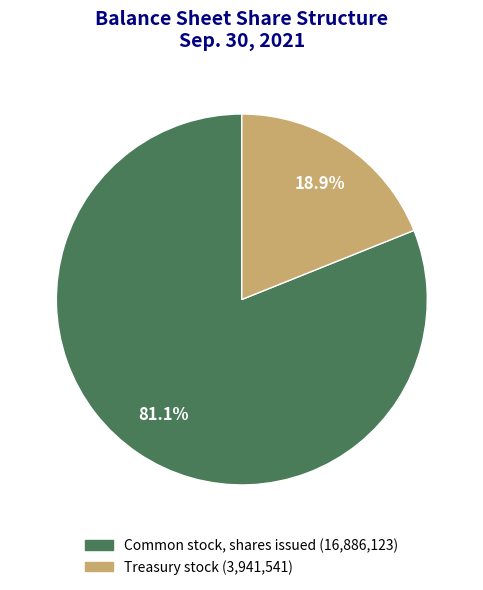

Which slice represents more than half of the pie?

Common stock, shares issued